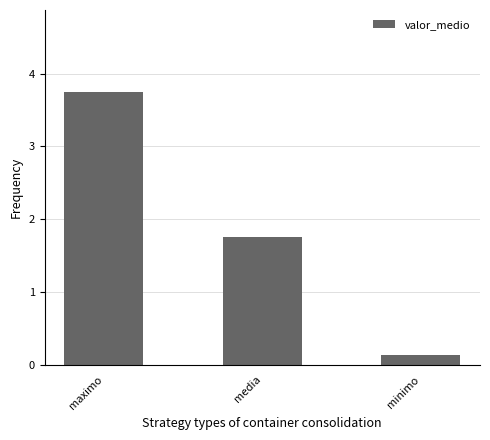

Which label corresponds to the smallest value in the chart?

minimo